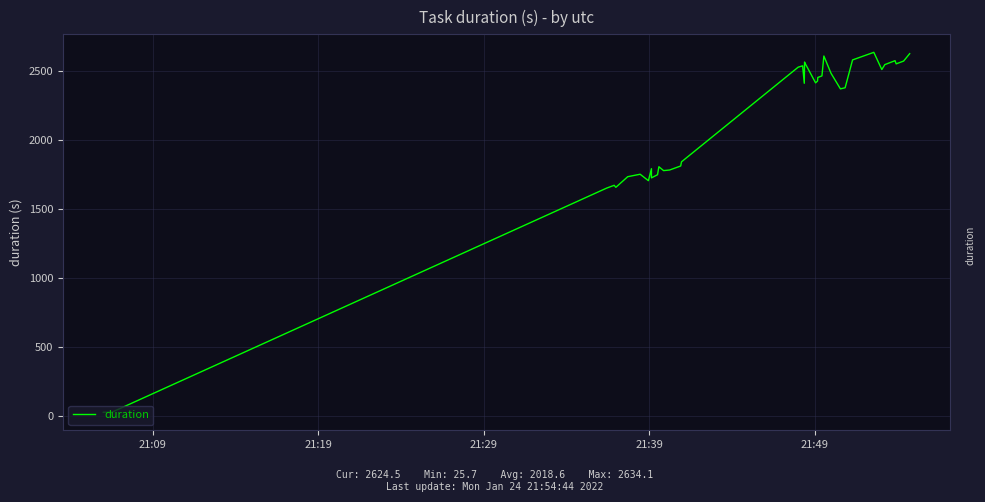

True or false: the data shows 3000.9 at 18.

False